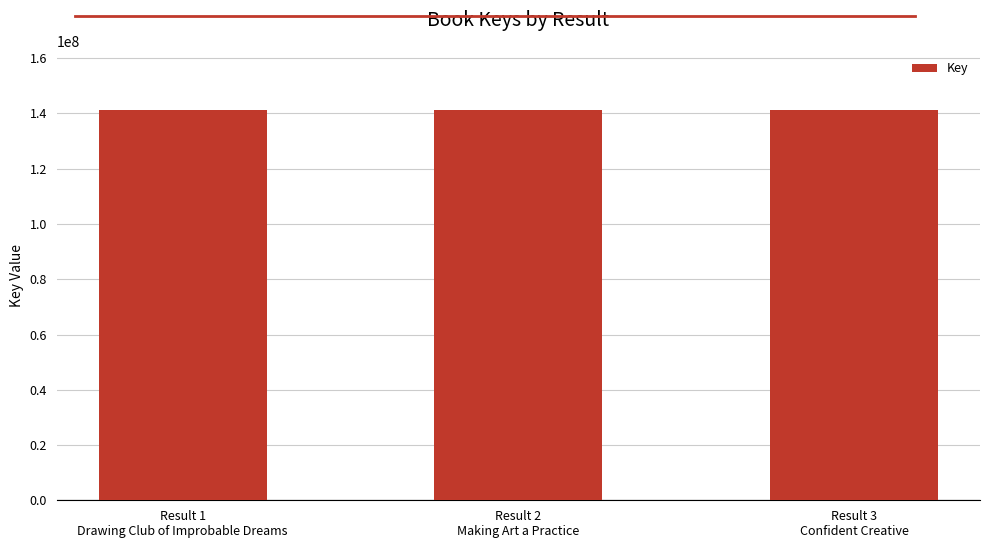

How many bars are there in total?

3